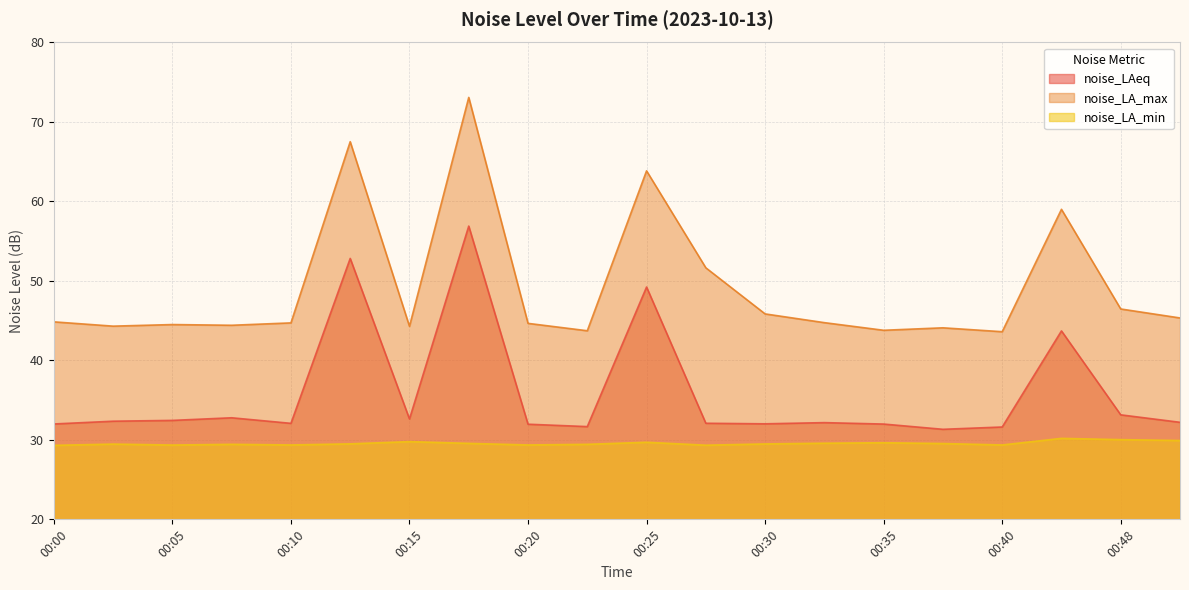

What is the approximate value of noise_LA_min at 00:48?

30.0